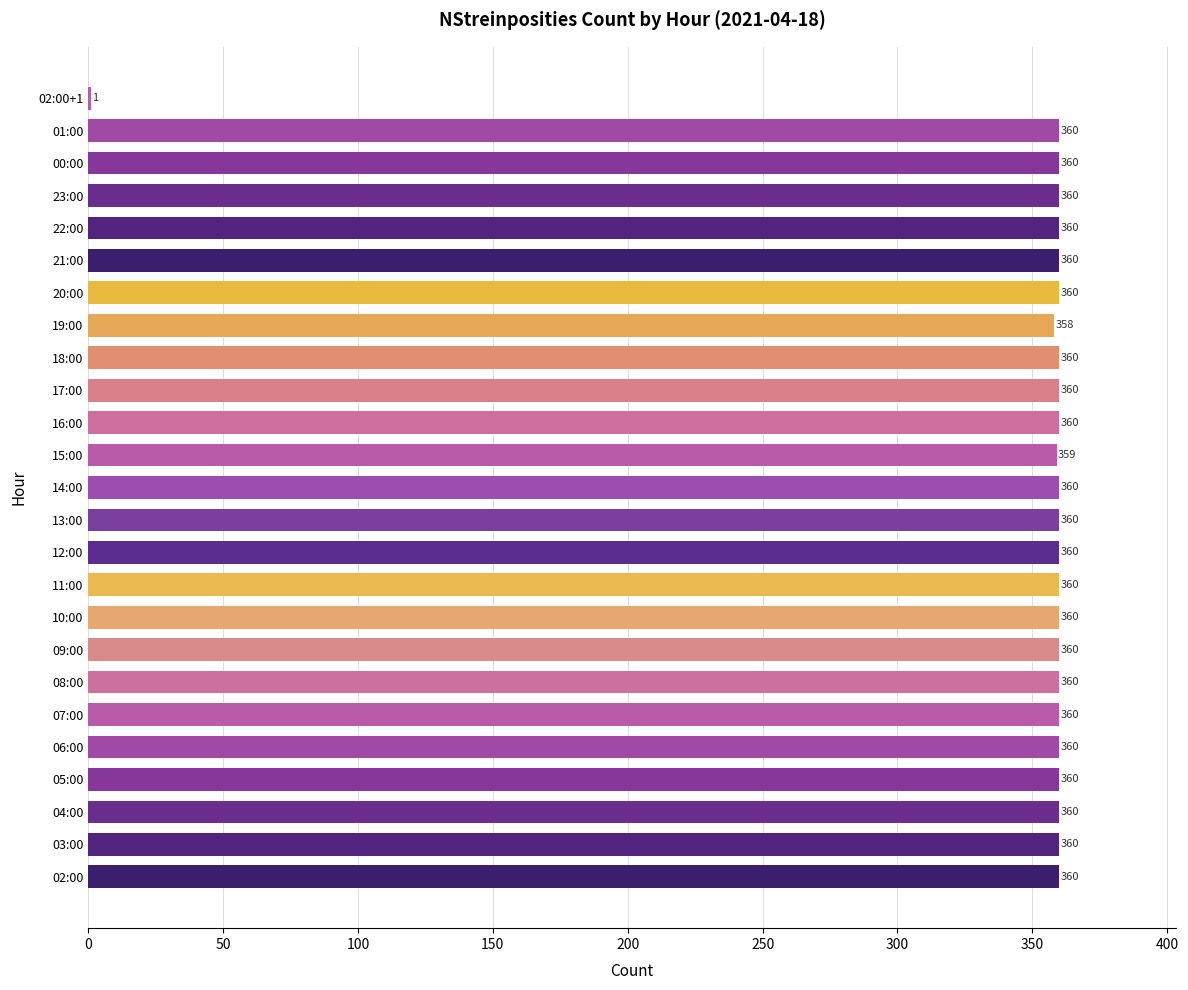

The value at 04:00 is 360. True or false?

True